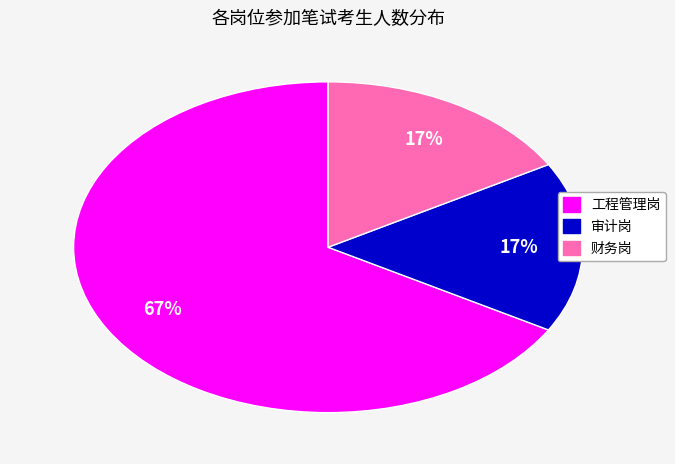

What is the majority slice?

工程管理岗